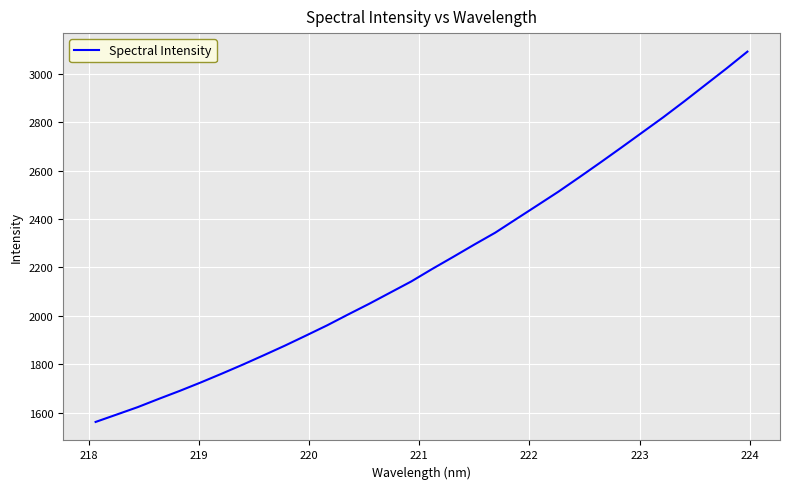

What is the greatest value displayed?

3092.8